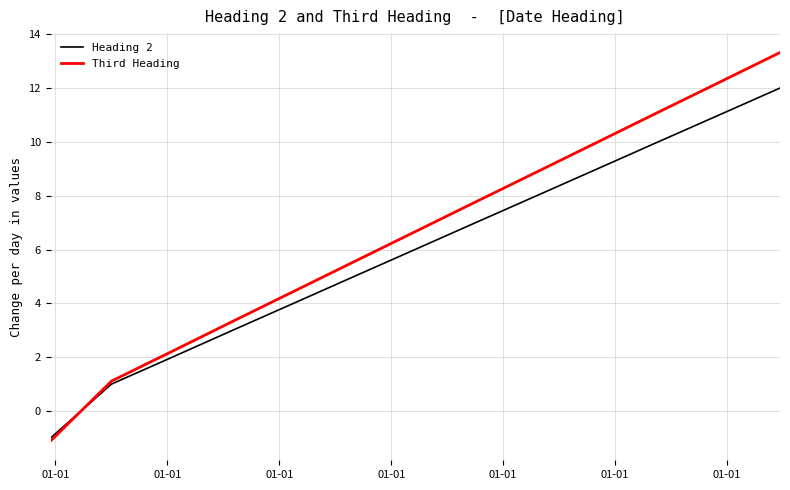

Does the chart display data point markers on the line(s)?

No